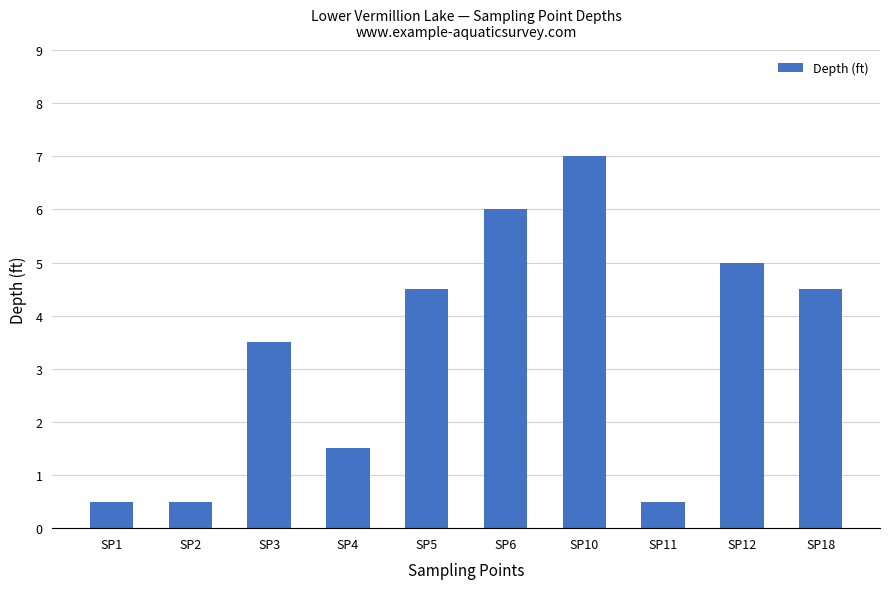

What is the sum of the values at SP11 and SP4?

2.0